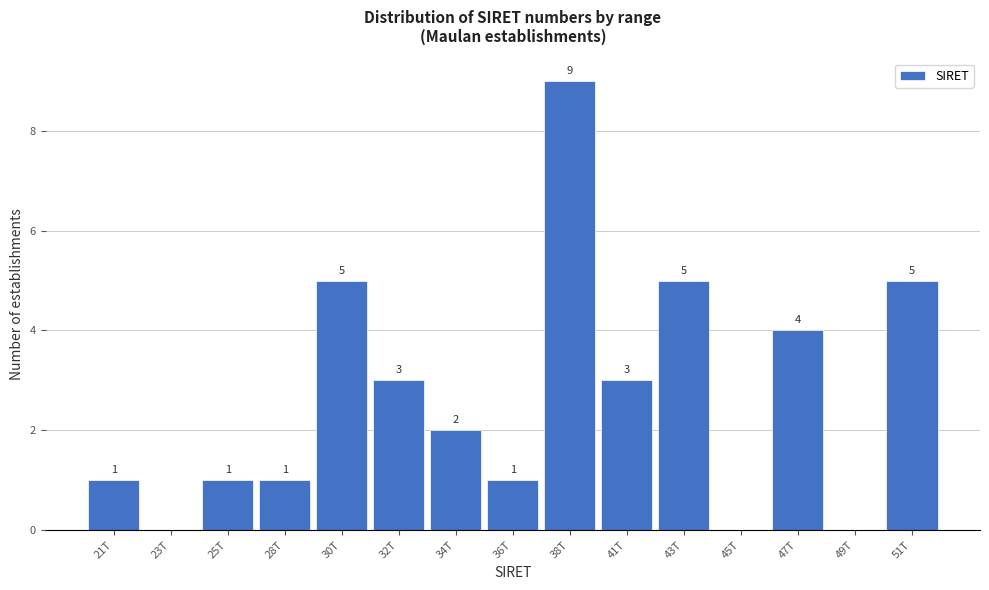

Reading left to right, extract all data points from this chart.

21T=1	23T=0	25T=1	28T=1	30T=5	32T=3	34T=2	36T=1	38T=9	41T=3	43T=5	45T=0	47T=4	49T=0	51T=5